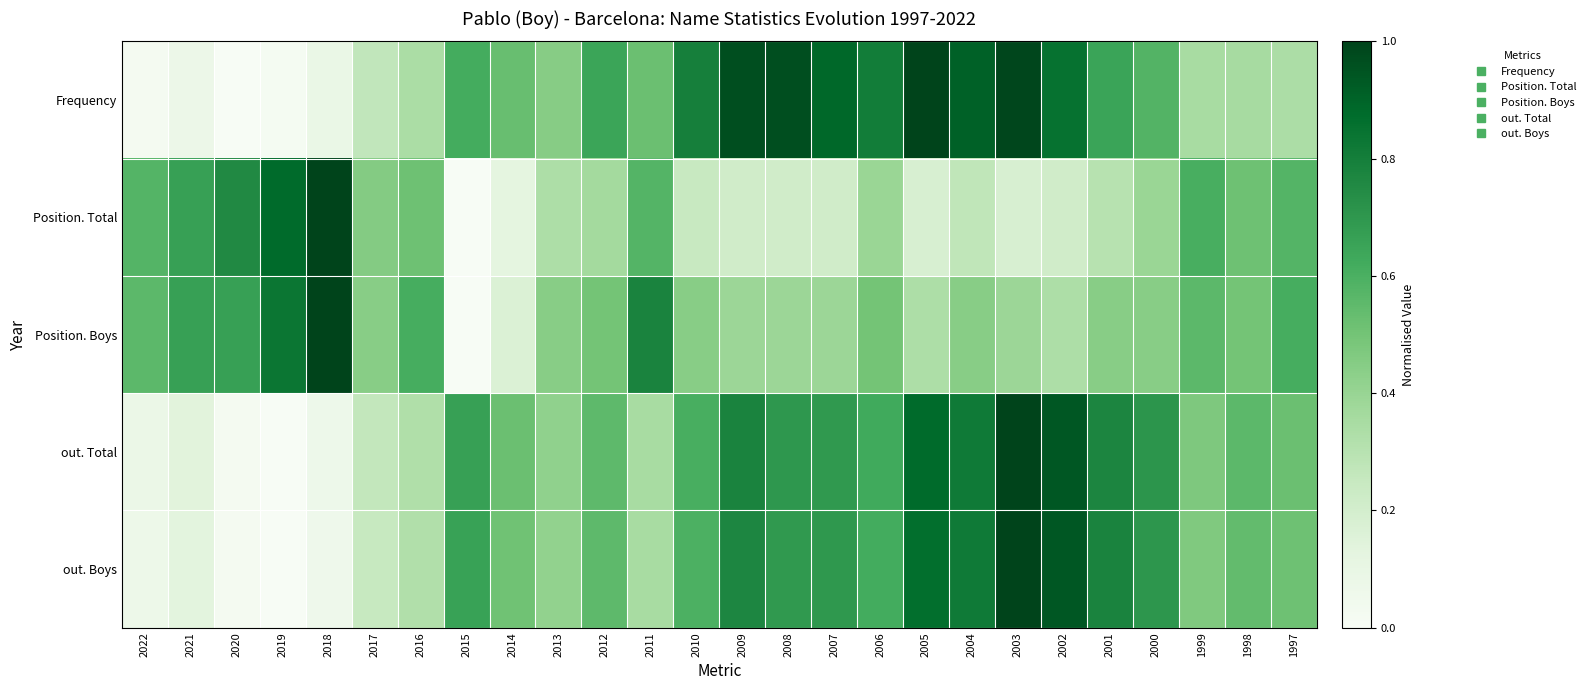

At which category is the sum across all series the highest?

2003